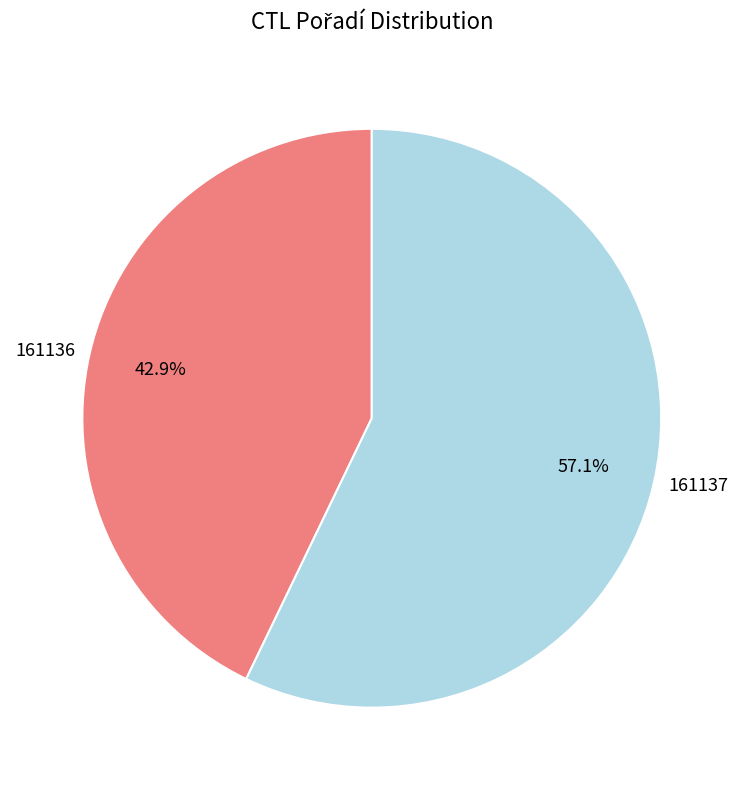

Which slice is the largest?

161137